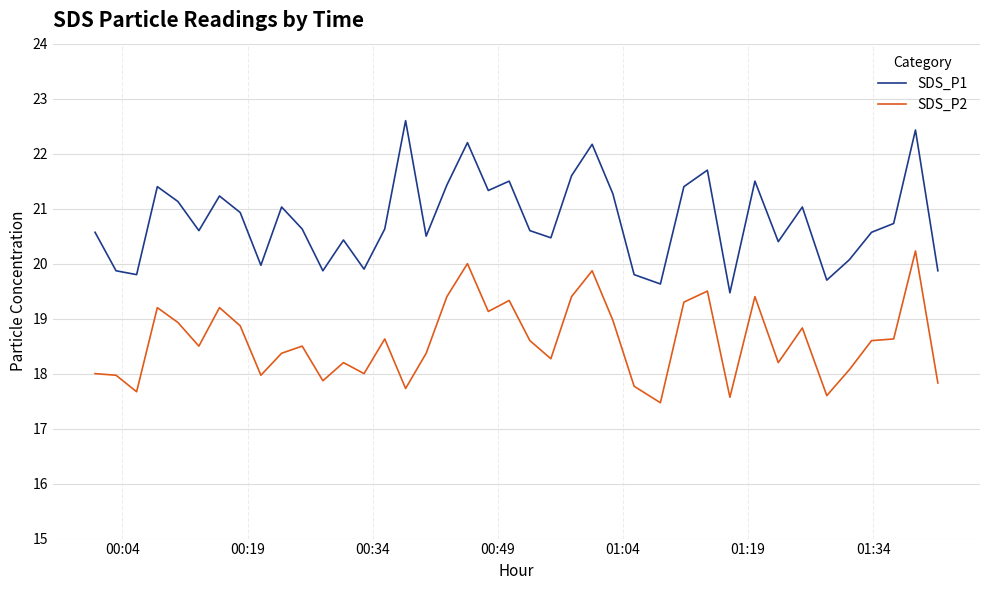

Which series has the widest spread of values?

SDS_P1